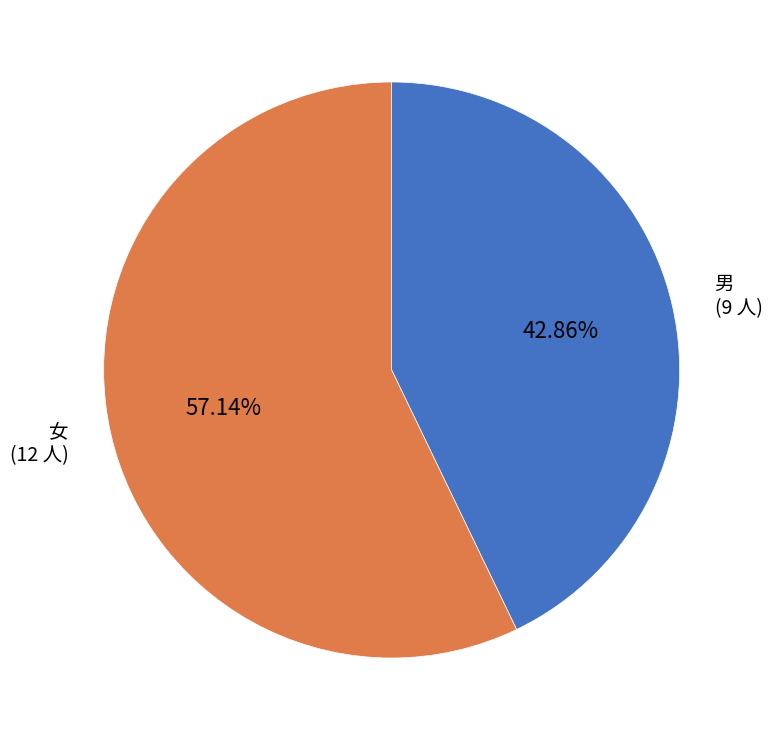

Rank the categories by value from lowest to highest.

男, 女